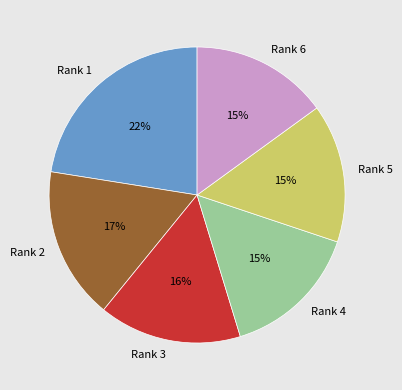

Combined, do Rank 5 and Rank 4 account for over 50%?

No